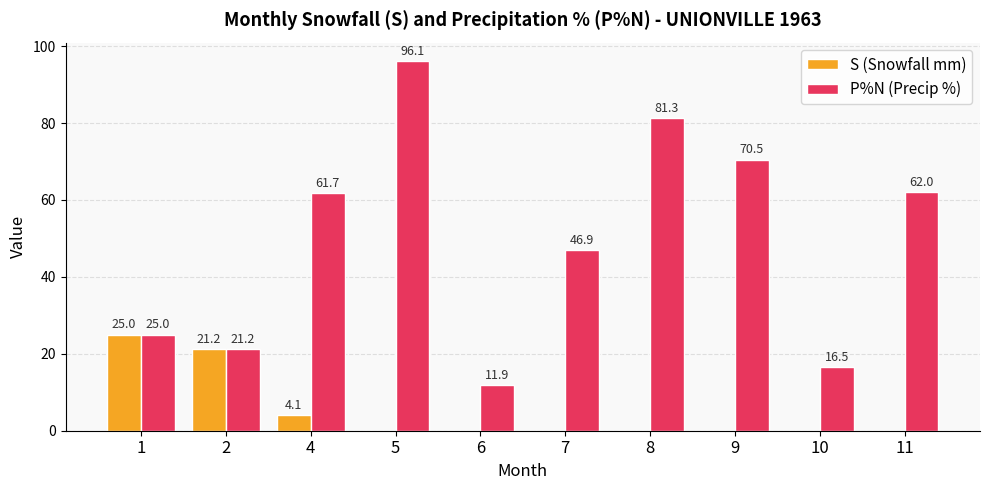

What is the average value of the S (Snowfall mm) series?

5.0